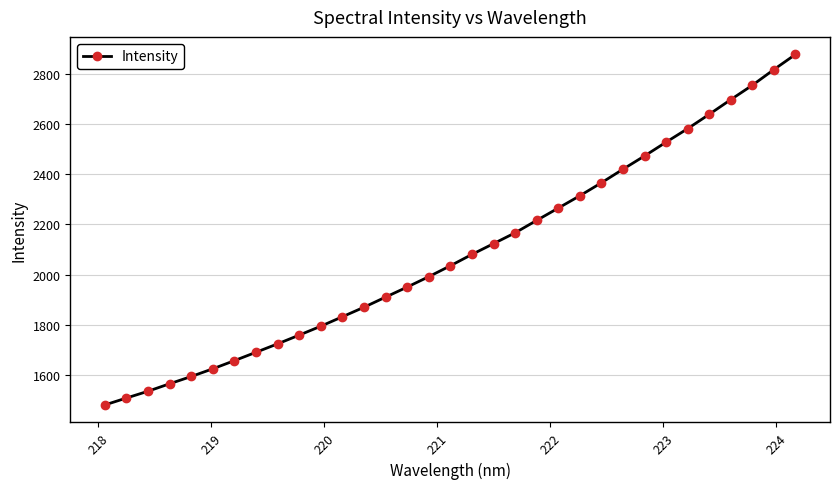

What is the value of the 22nd point from the left?

2265.4